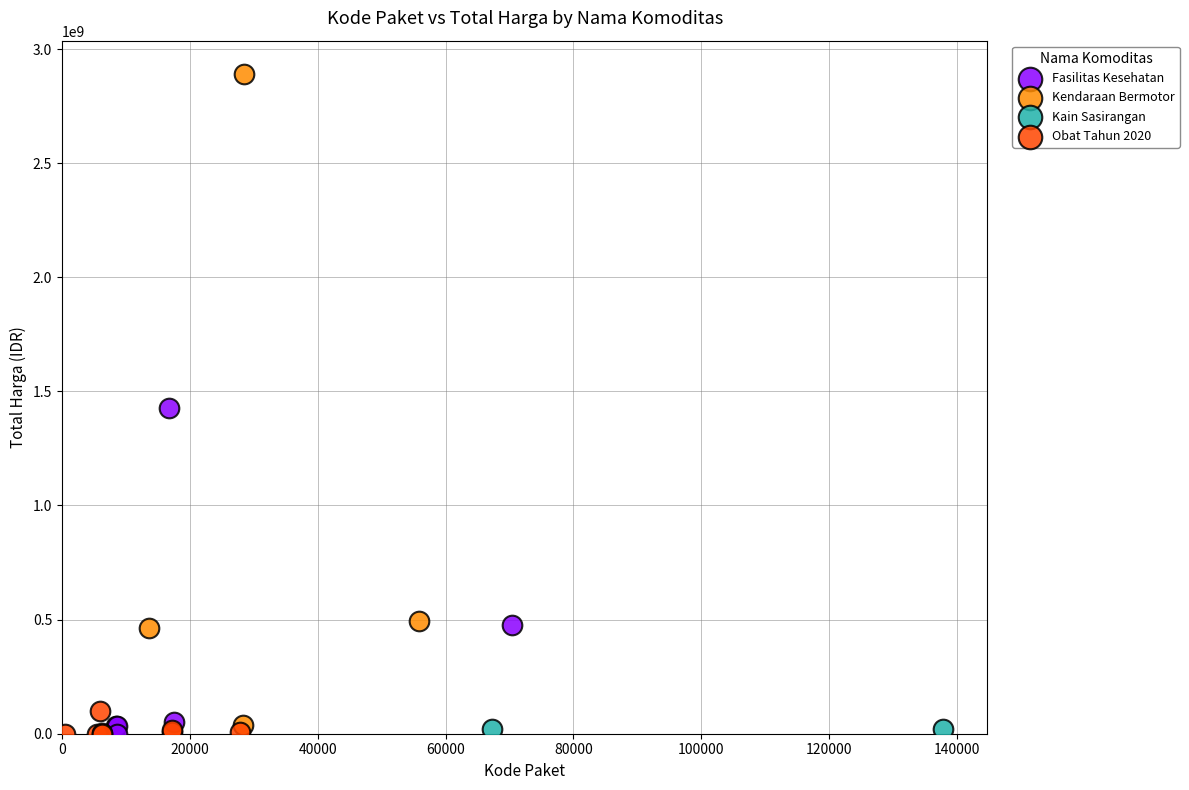

What are all the series names shown in the legend?

Fasilitas Kesehatan, Kendaraan Bermotor, Kain Sasirangan, Obat Tahun 2020